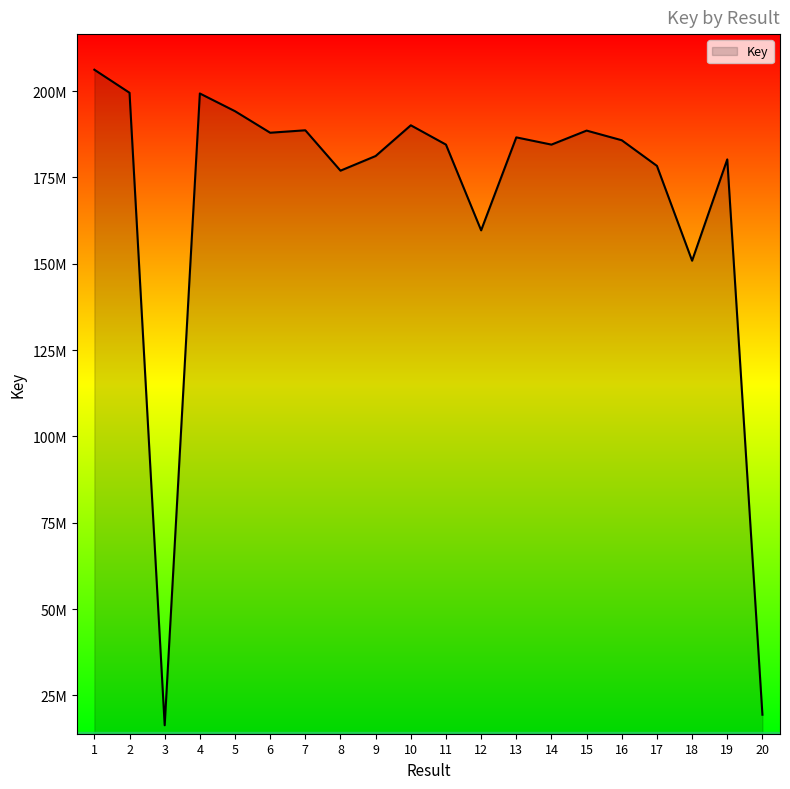

What is the difference between the maximum and minimum values?

189849352